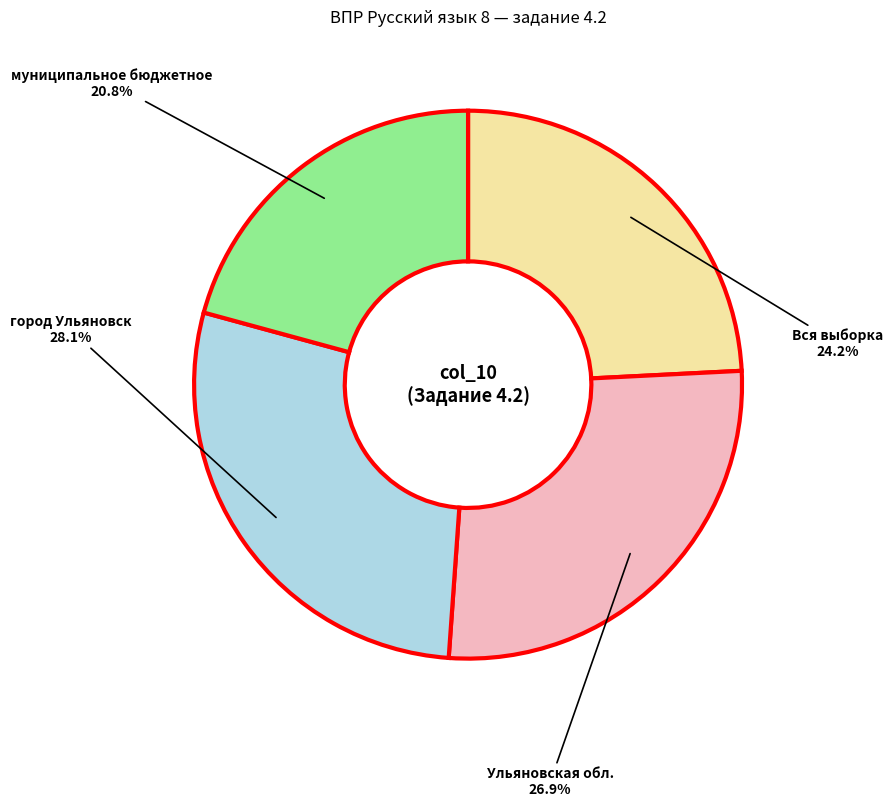

How many segments does this pie chart have?

4